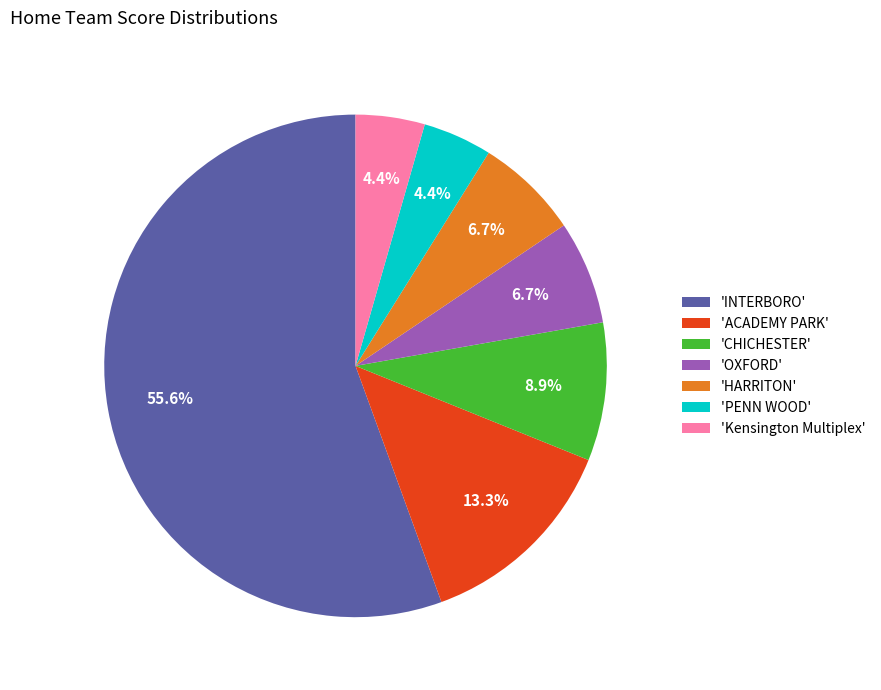

Do 'Kensington Multiplex' and 'HARRITON' together represent more than half of the pie?

No